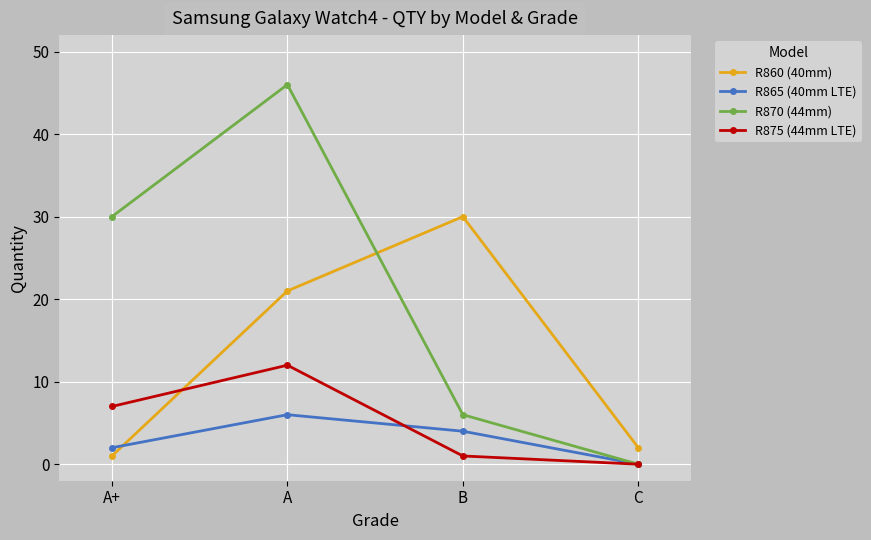

Reading left to right, transcribe all the data shown in this chart.

R860 (40mm): A+=1	A=21	B=30	C=2
R865 (40mm LTE): A+=2	A=6	B=4	C=0
R870 (44mm): A+=30	A=46	B=6	C=0
R875 (44mm LTE): A+=7	A=12	B=1	C=0